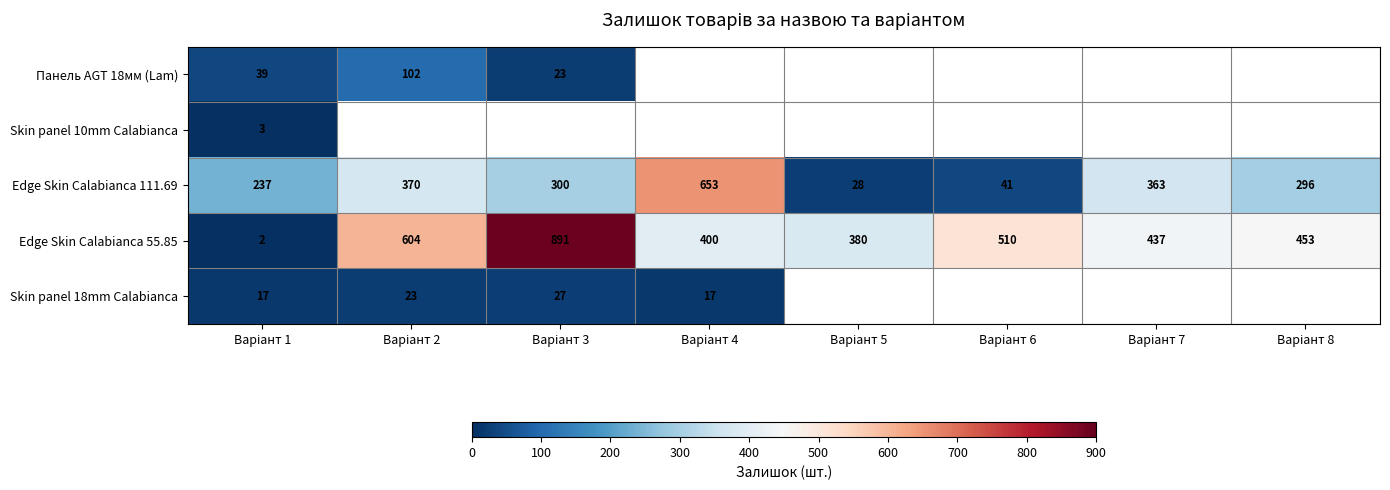

Which has a higher value, Варіант 5 or Варіант 1?

Варіант 1